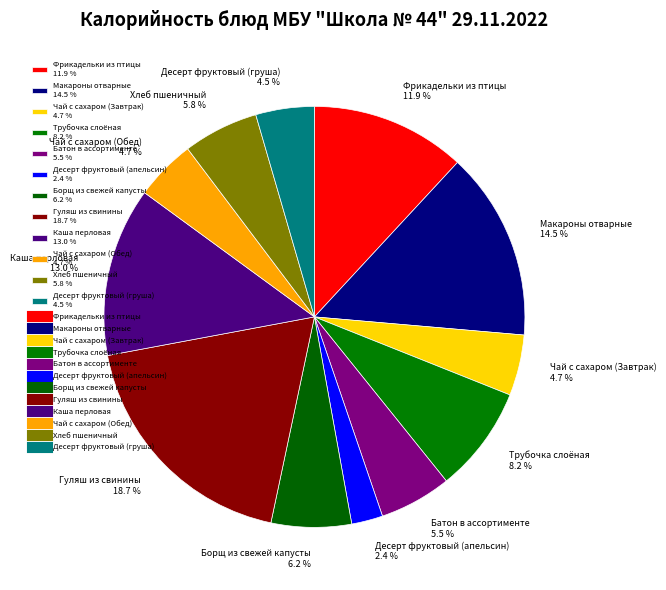

What percentage do Чай с сахаром (Завтрак) and Каша перловая together represent?

17.7%